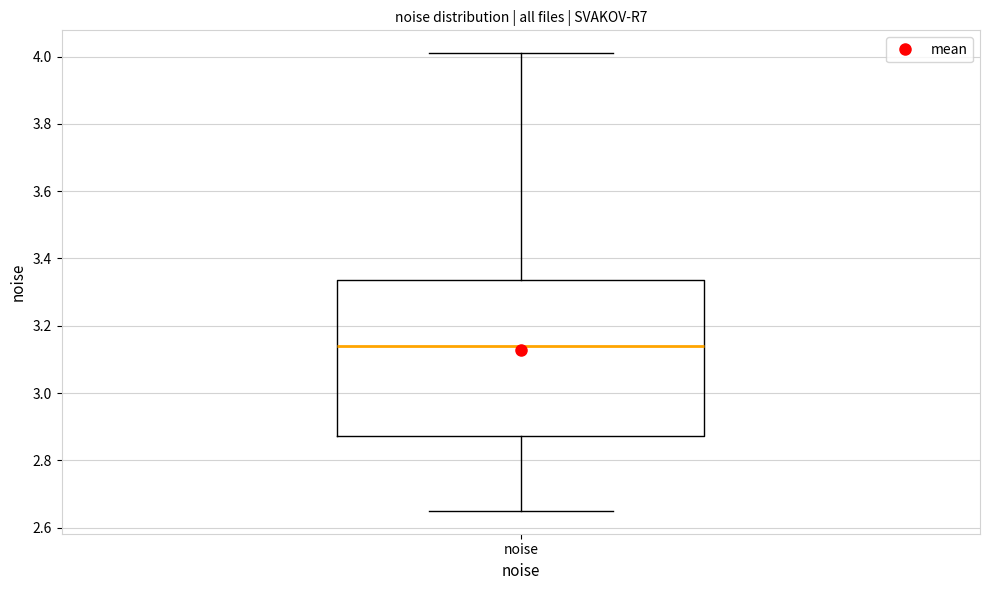

Transcribe this box plot: give where the median line is, the range the box spans, and where the two whiskers end, as read against the y-axis. The values are not printed on the chart, so give them approximately, as read against the axis.

median 3.14, box 2.88 to 3.34, whiskers 2.64 to 4.02